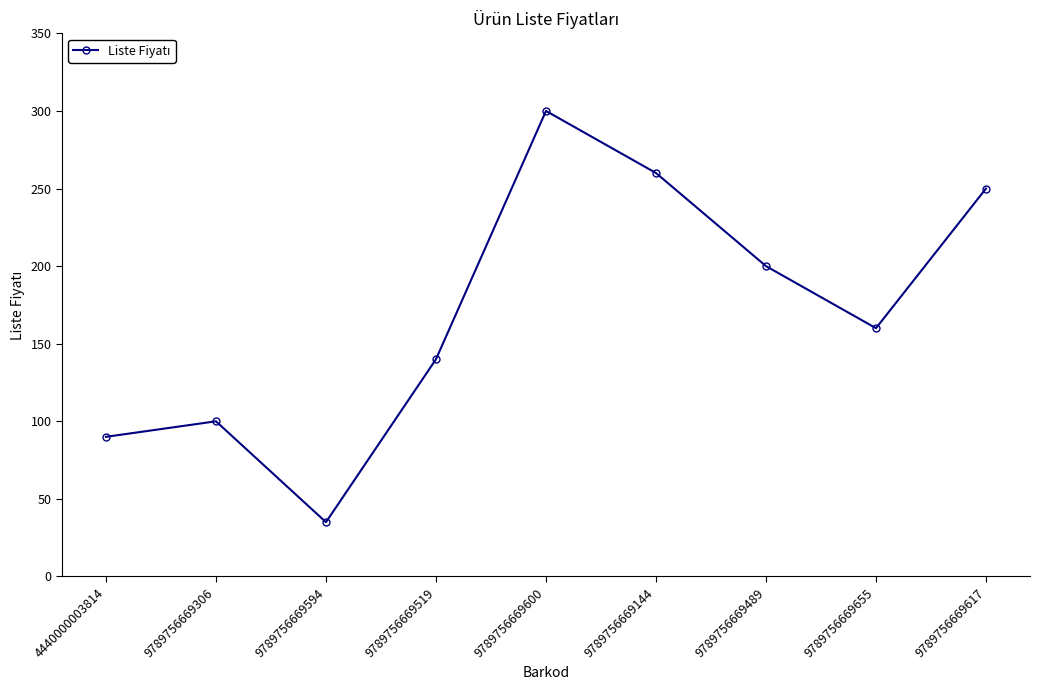

List the labels in order of value, smallest first.

9789756669594, 4440000003814, 9789756669306, 9789756669519, 9789756669655, 9789756669489, 9789756669617, 9789756669144, 9789756669600